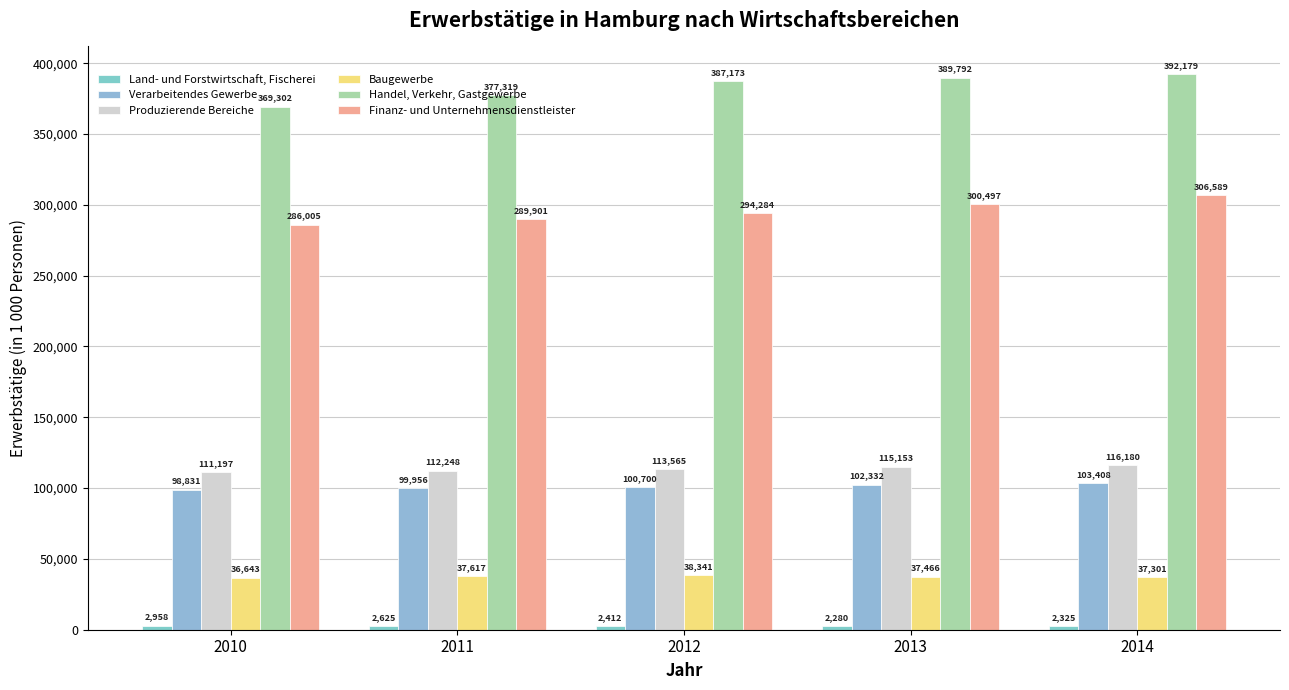

How many series are shown in this chart?

6